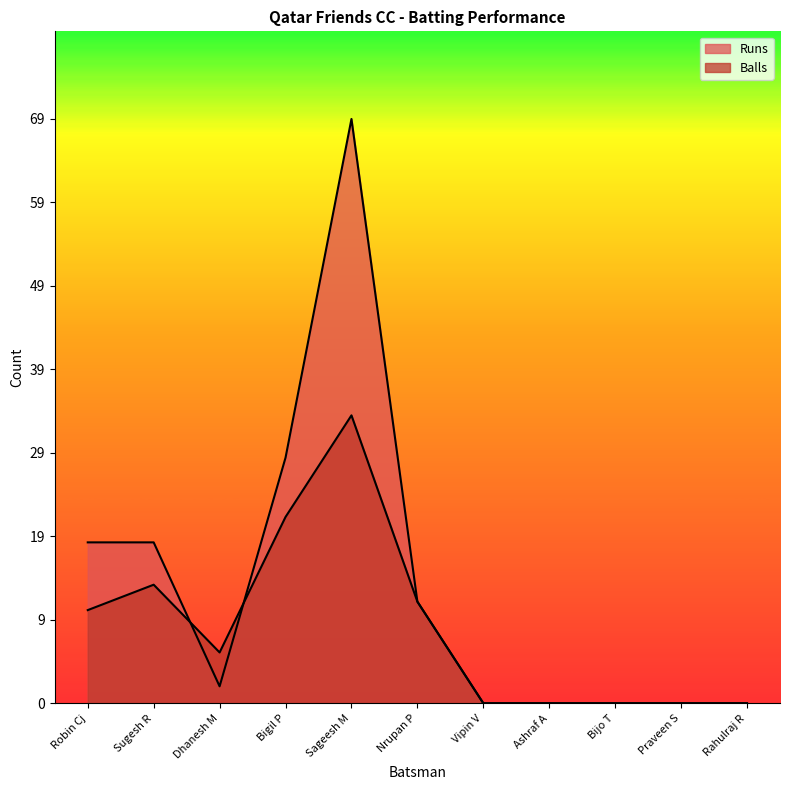

True or false: Runs has a value of -38 at Ashraf A.

False